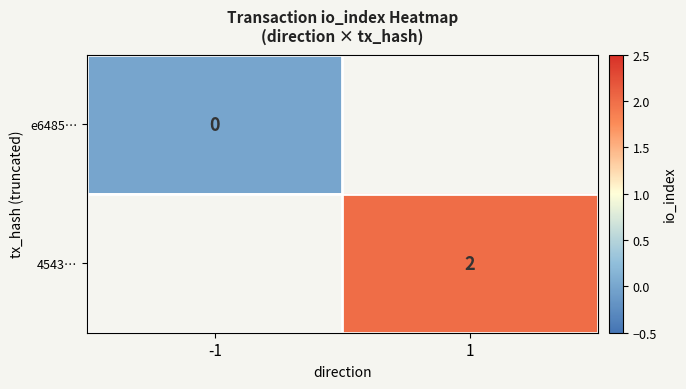

The 4543… series shows 2.0 at 1. True or false?

True